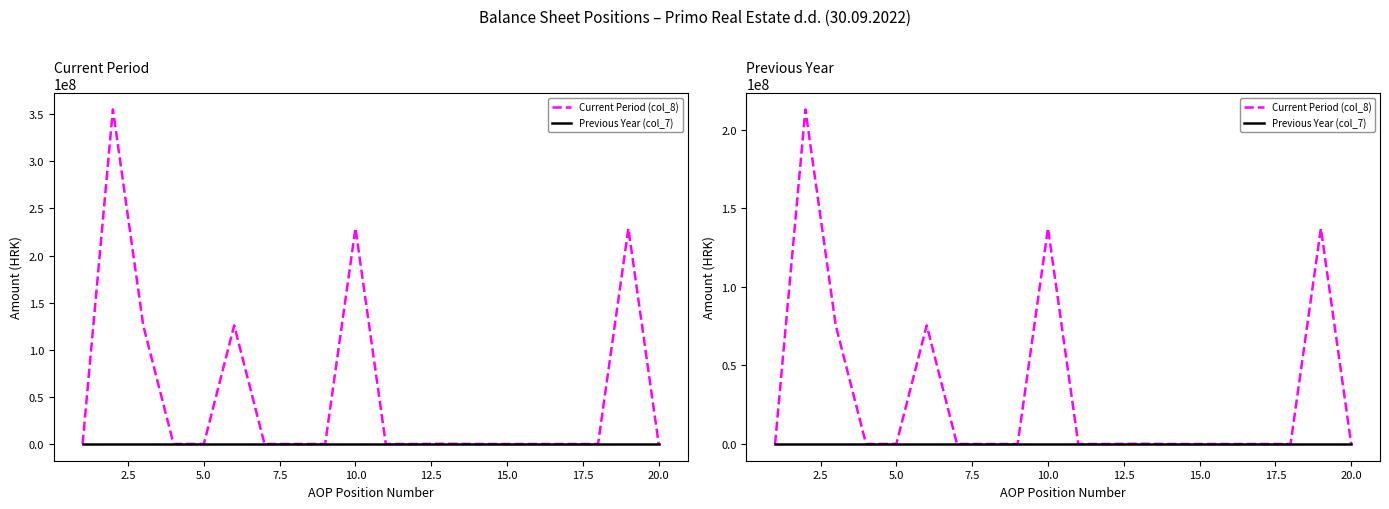

What is the difference between the highest and lowest values at 2.5?

213052552.8